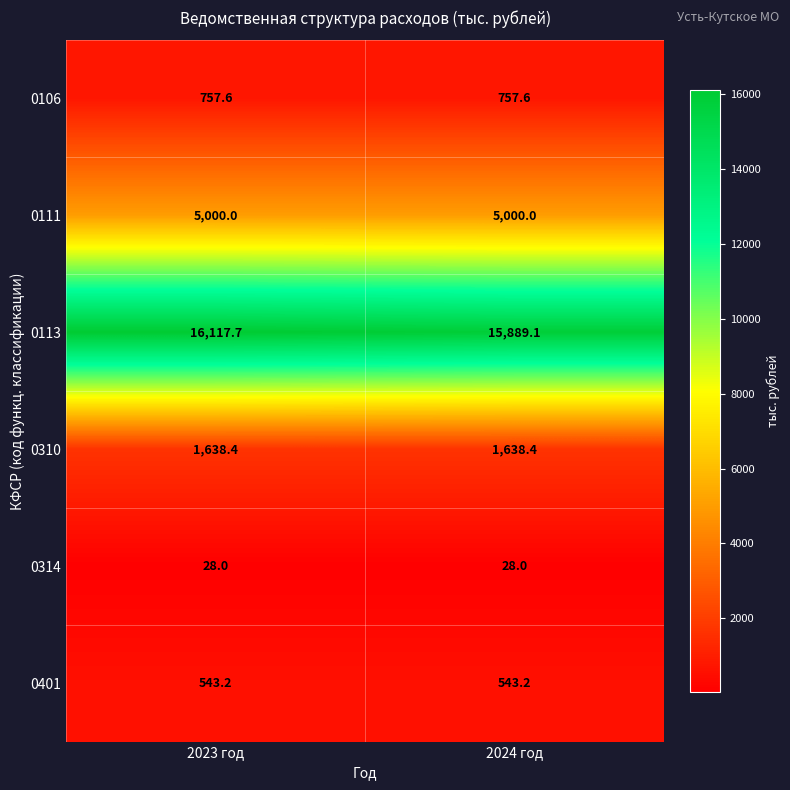

What is the total value across all series at 2023 год?

24084.9